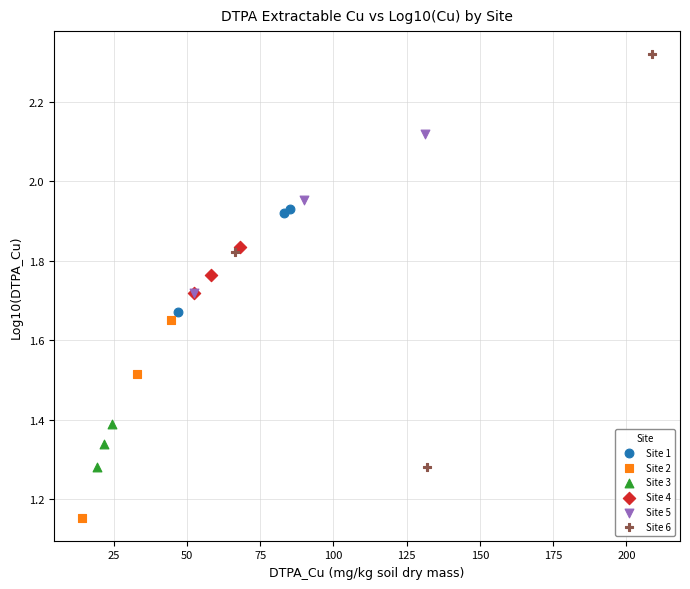

Which series has the largest Y range (max minus min)?

Site 6